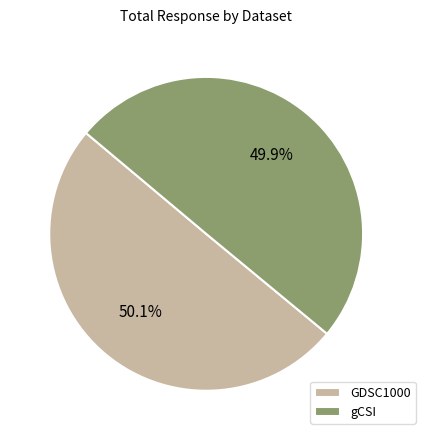

Combined, what portion of the pie is gCSI and GDSC1000?

100.0%